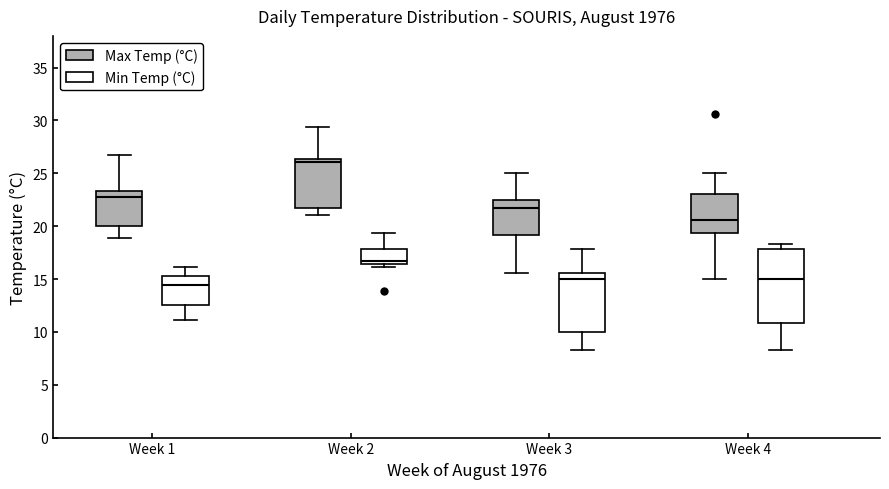

Which box has the highest median line?

Week 2 (Max Temp (°C))